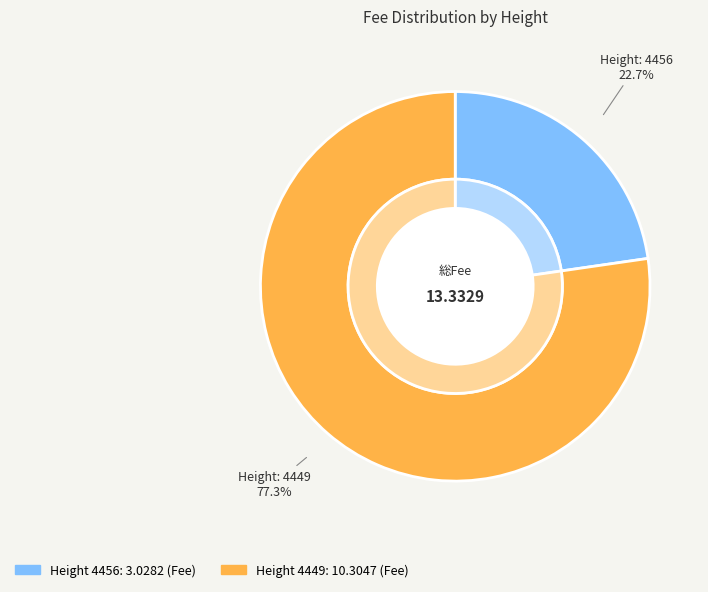

What percentage do 4456 and 4449 together represent?

100.0%